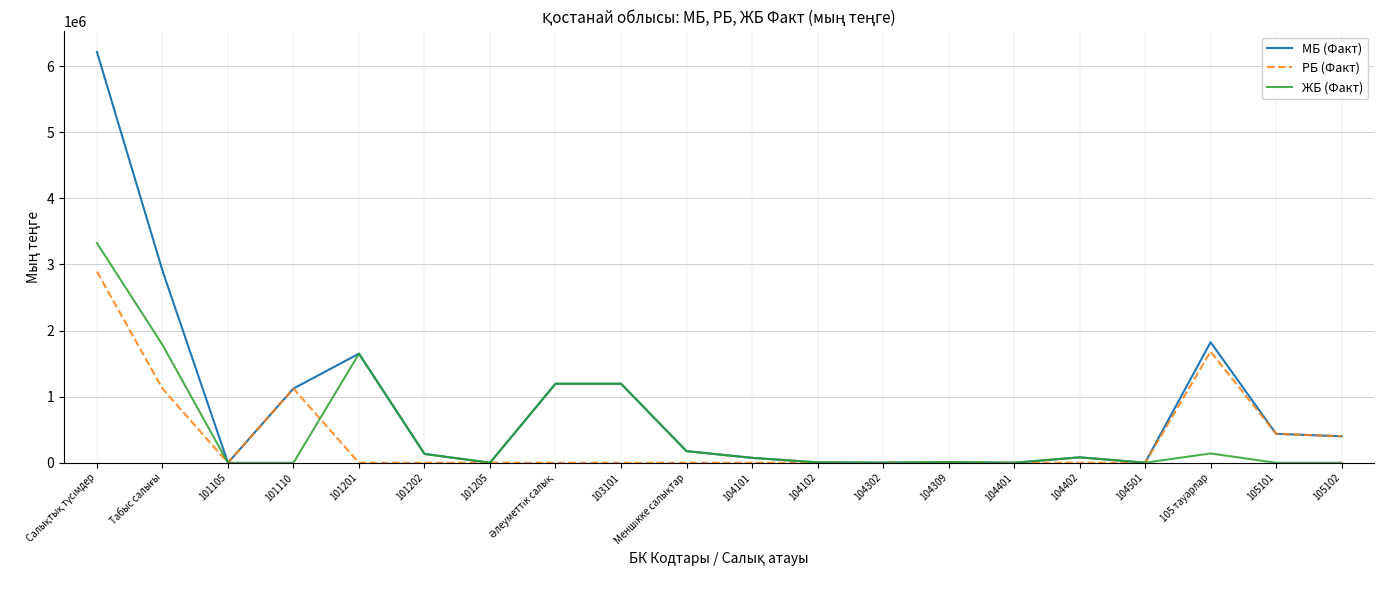

The value of РБ (Факт) at 104302 is 0. True or false?

True